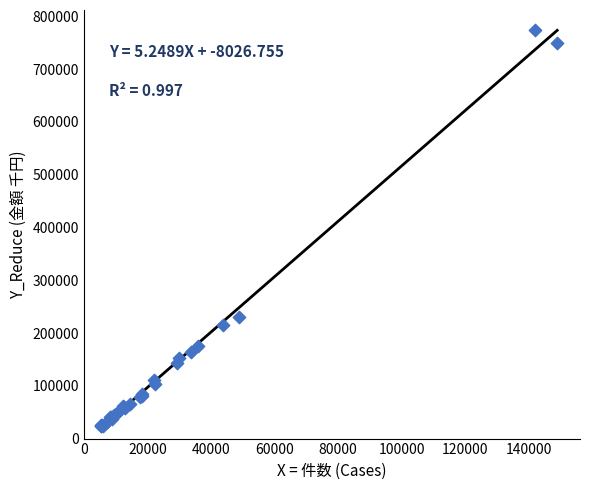

What Y value in the scatter plot is closest to 399269?

231221.1